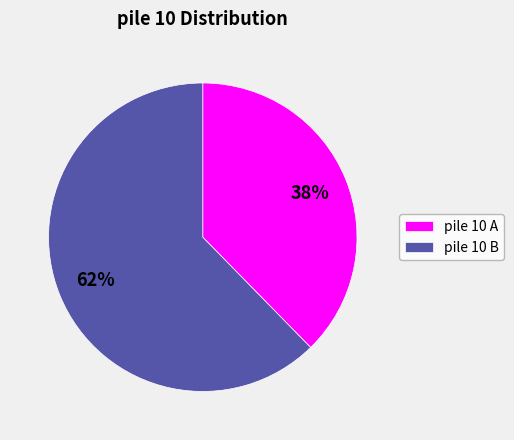

To the nearest percent, what is the average slice percentage?

50%